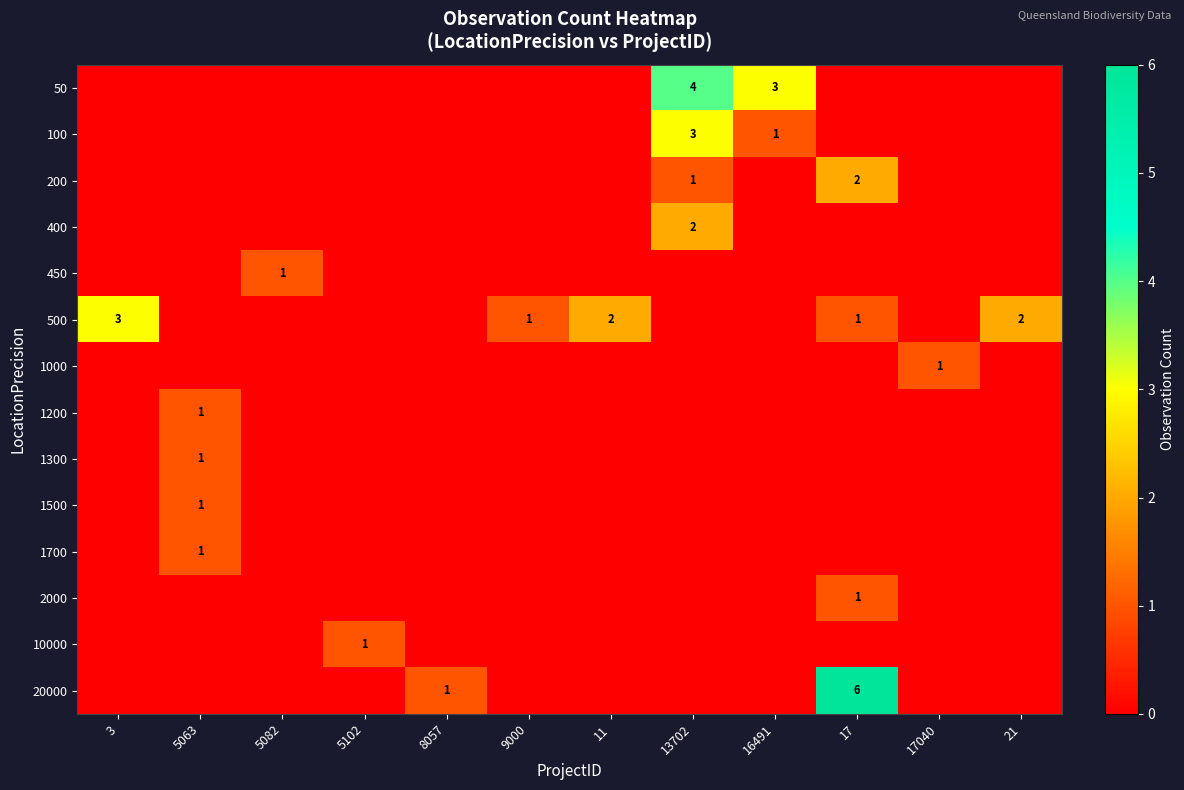

Count the number of data series in this chart.

14